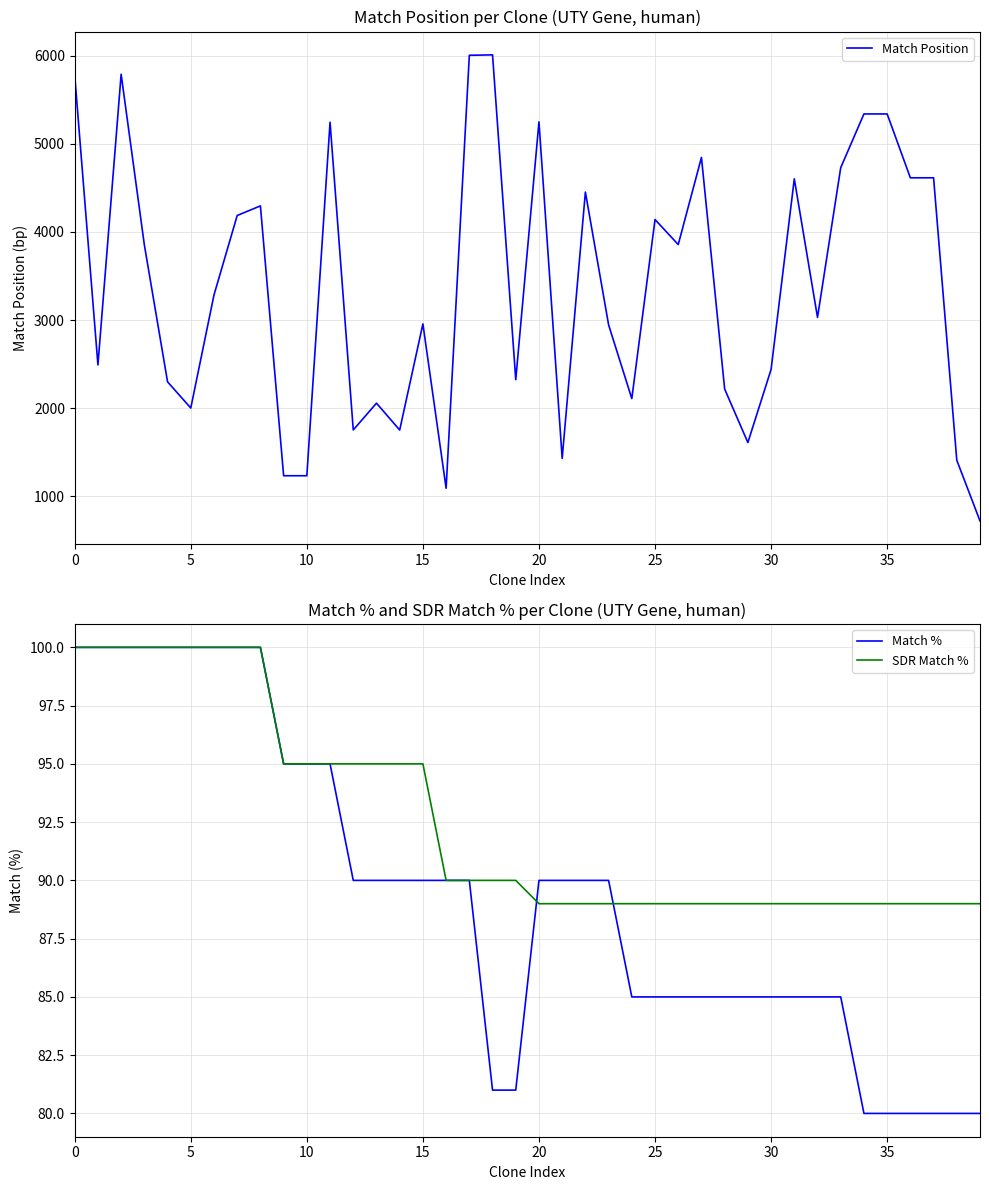

Which series has the widest spread of values?

Match Position